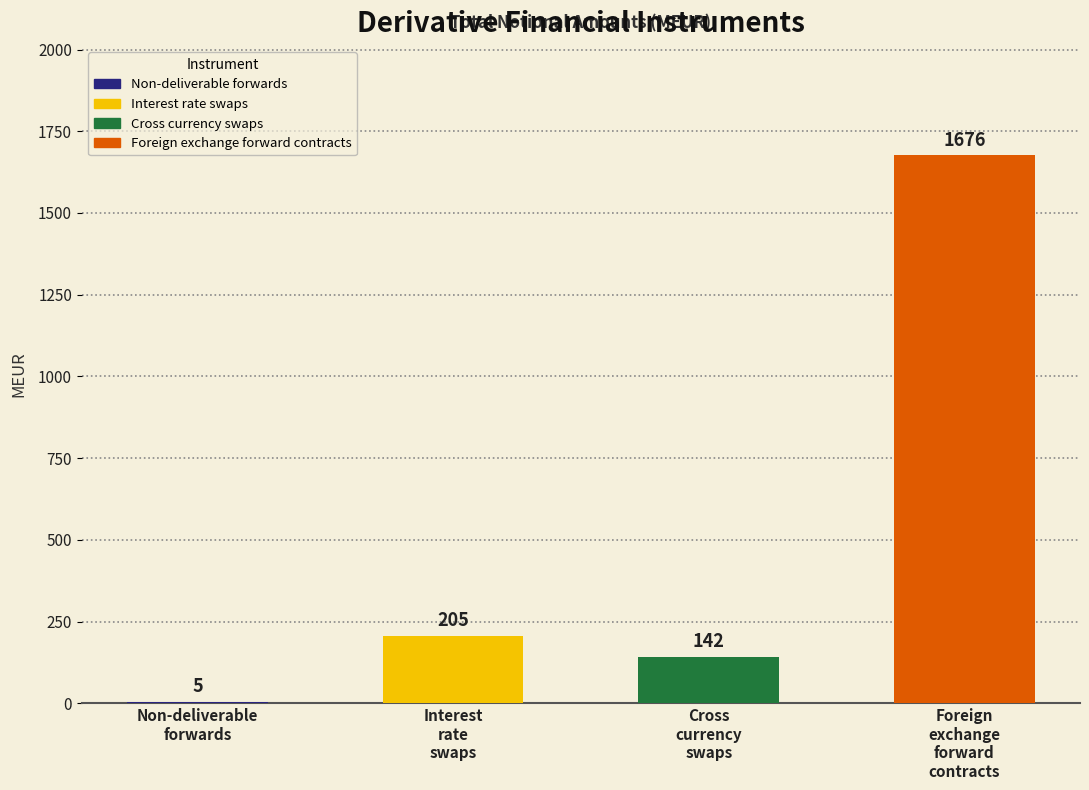

At which label does the data first exceed 205?

Foreign exchange forward contracts